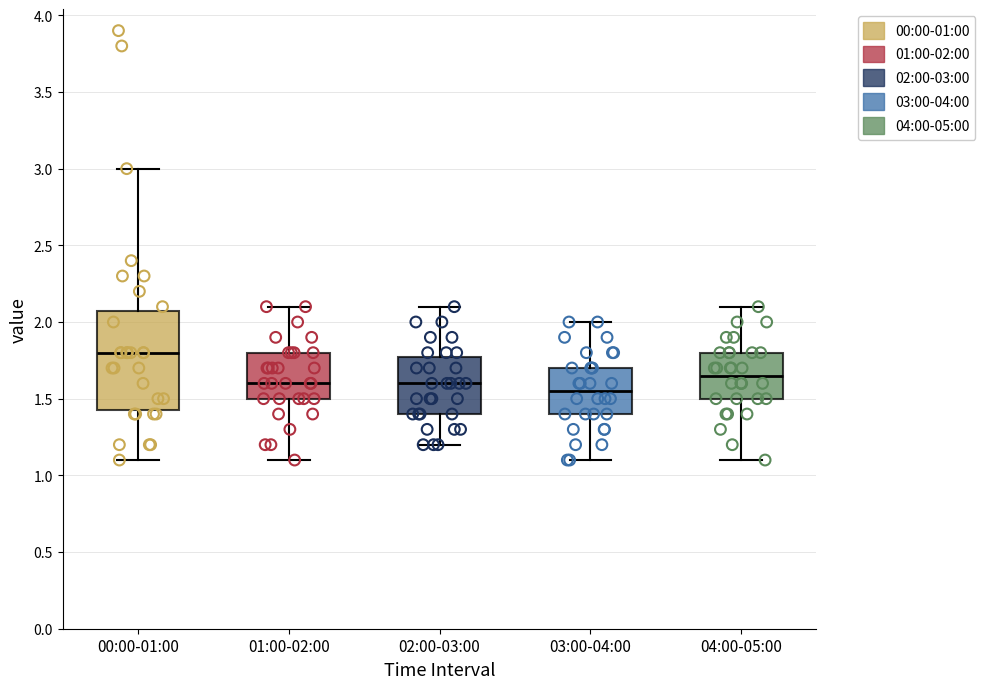

Comparing the boxes themselves (not the whiskers), which one is the tallest?

00:00-01:00